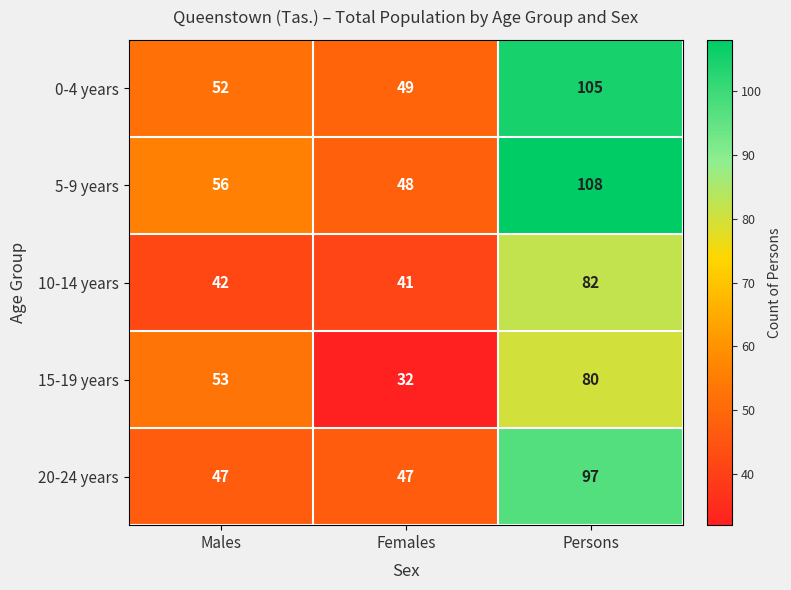

What is the spread (max minus min) of values at Males?

14